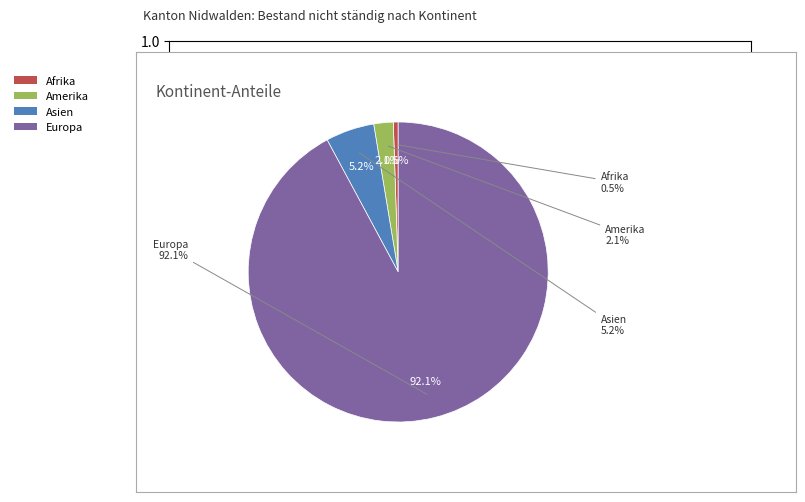

What portion of the pie excludes Amerika?

97.9%